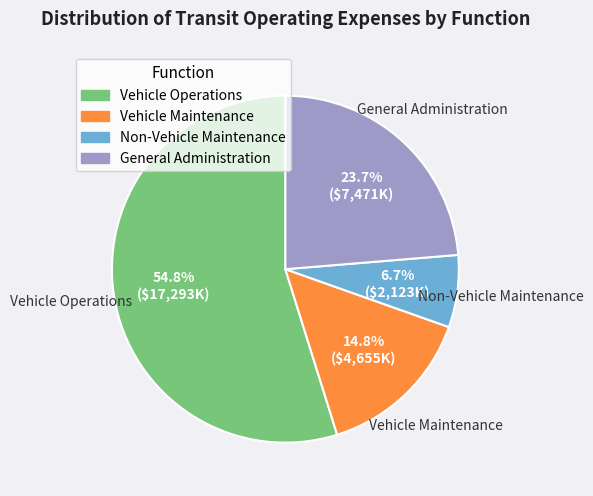

True or false: Vehicle Maintenance accounts for 5% of the total.

False